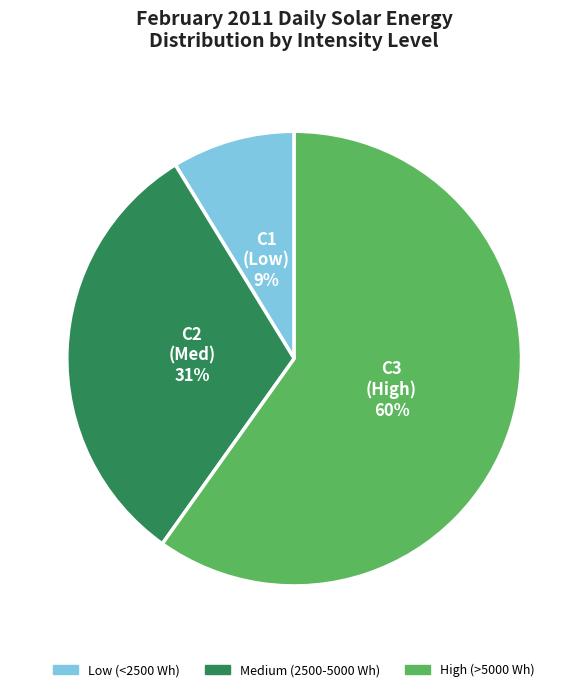

True or false: Medium (2500-5000 Wh) accounts for 31% of the total.

True